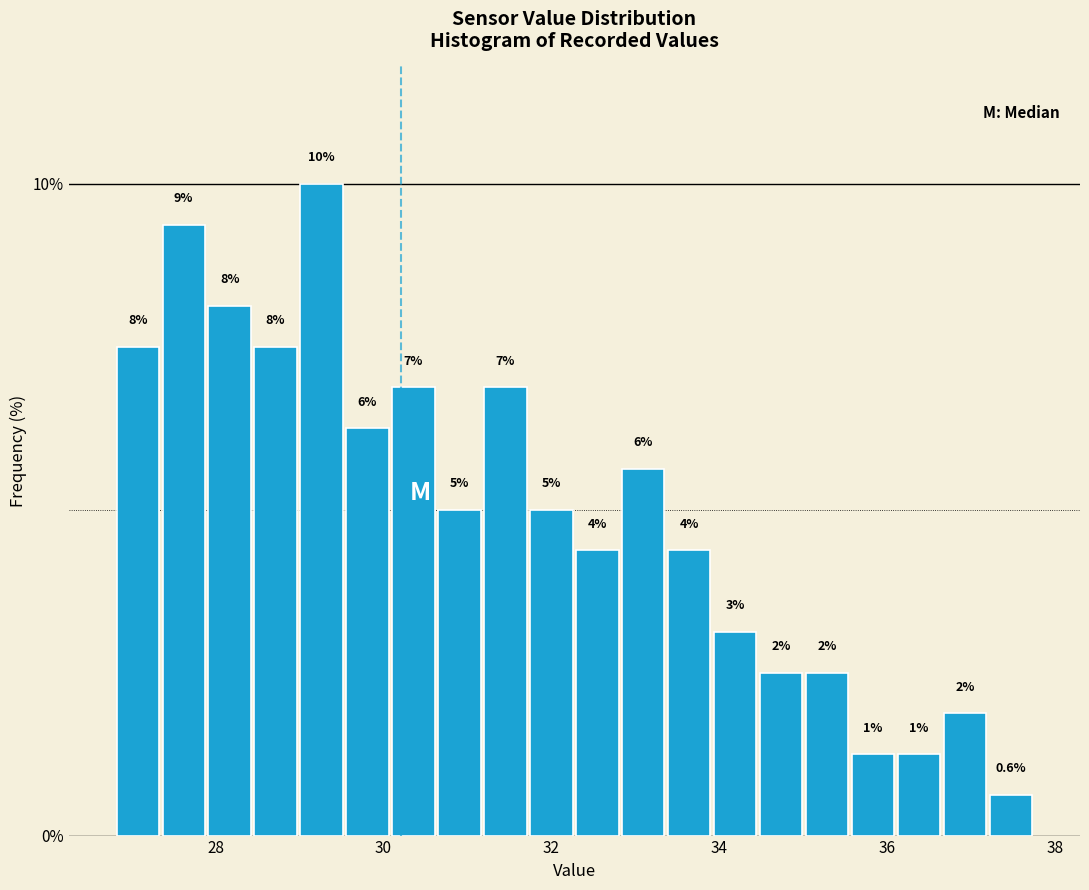

Read against the x-axis, roughly where is the centre of the tallest bar?

29.2